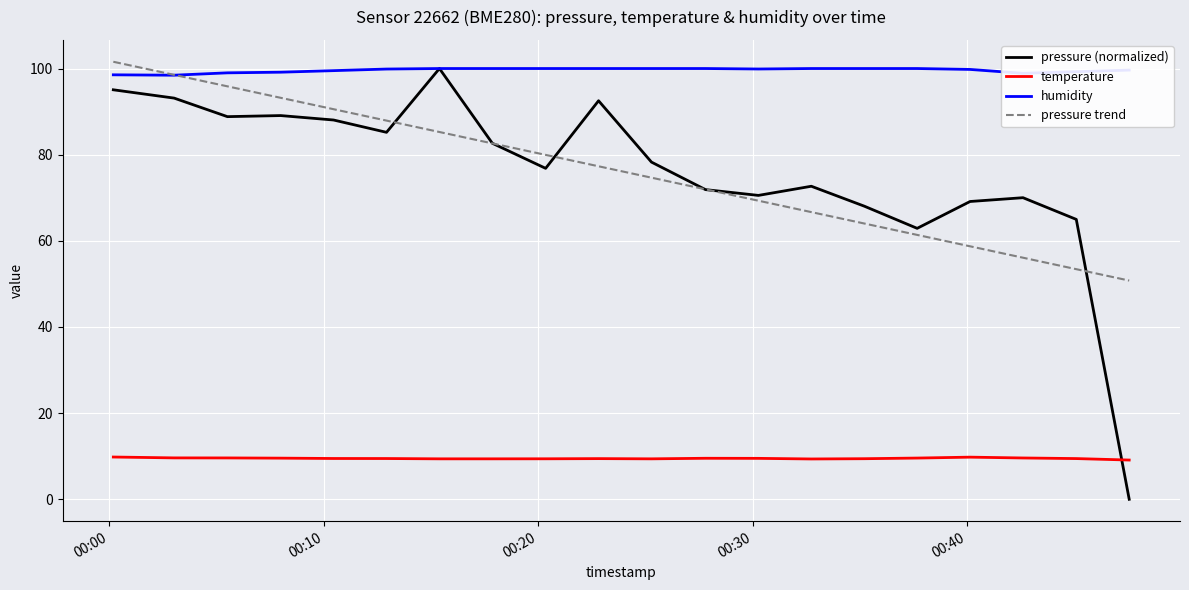

What is the greatest value displayed?

101.6